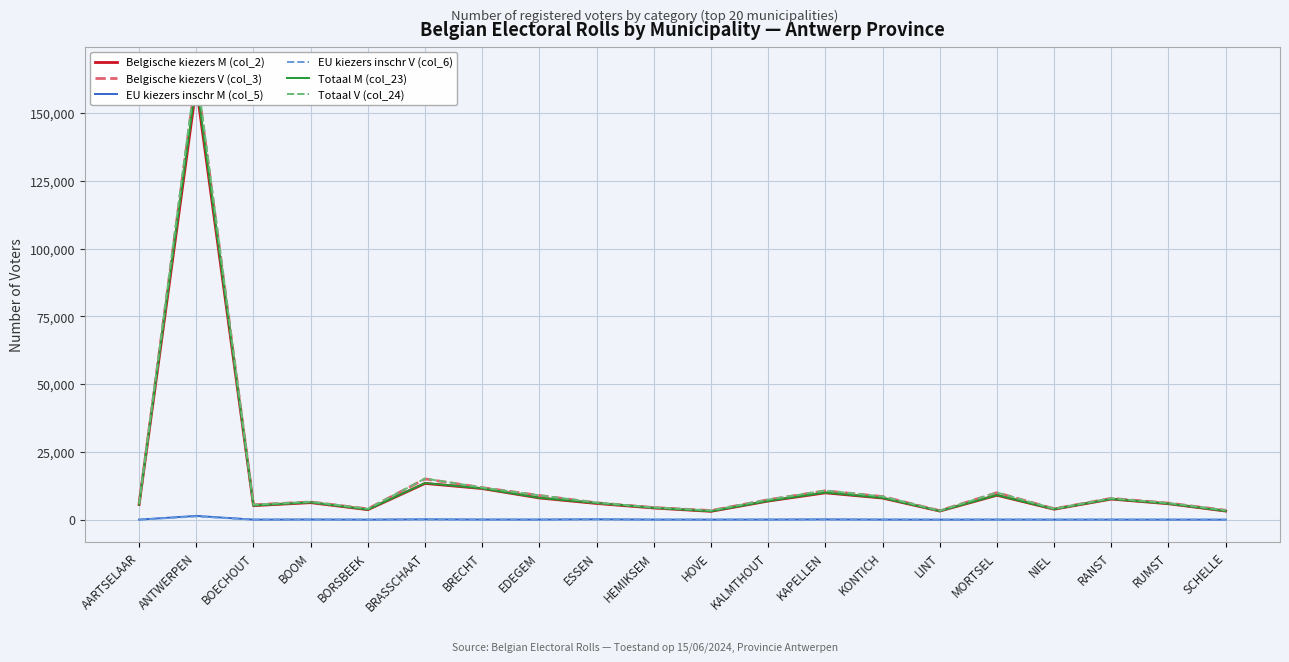

What is the smallest value displayed?

4